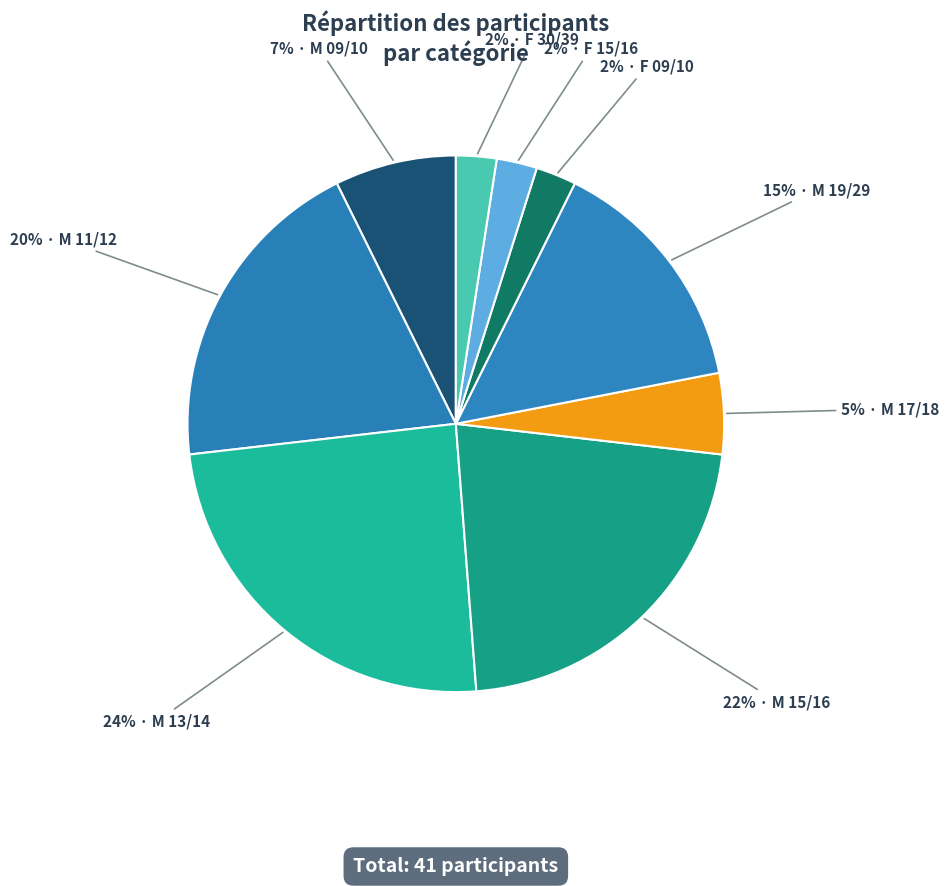

Rank the categories by value from lowest to highest.

F 09/10, F 15/16, F 30/39, M 17/18, M 09/10, M 19/29, M 11/12, M 15/16, M 13/14